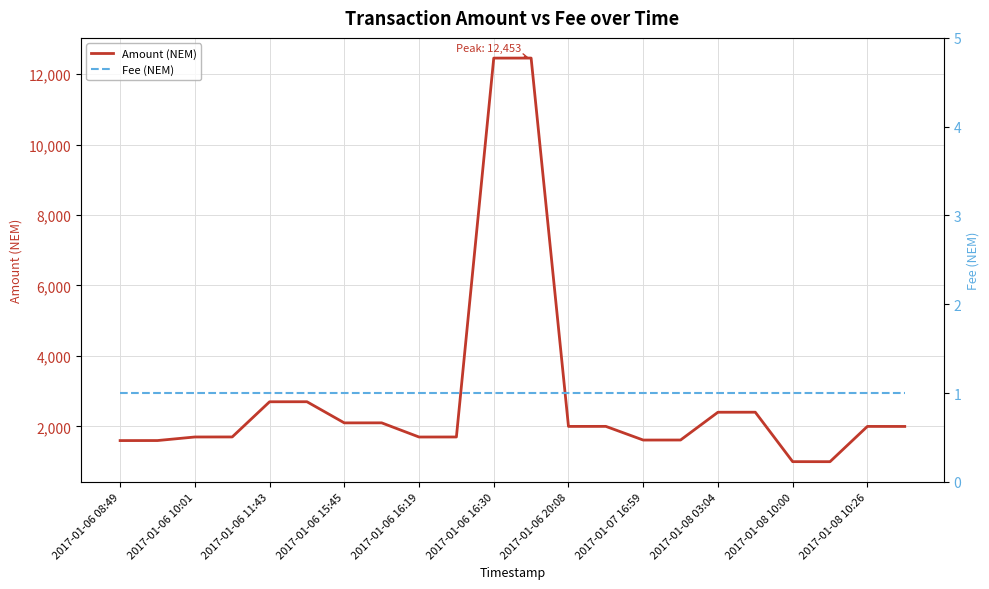

Reading left to right, what are all the values shown in this chart?

Amount (NEM): 1599	1600	1701	1702	2700	2701	2101	2102	1700	1701	12452	12453	2001	2002	1614	1615	2403	2404	1001	1000	2001	2000
Fee (NEM): 1	1	1	1	1	1	1	1	1	1	1	1	1	1	1	1	1	1	1	1	1	1